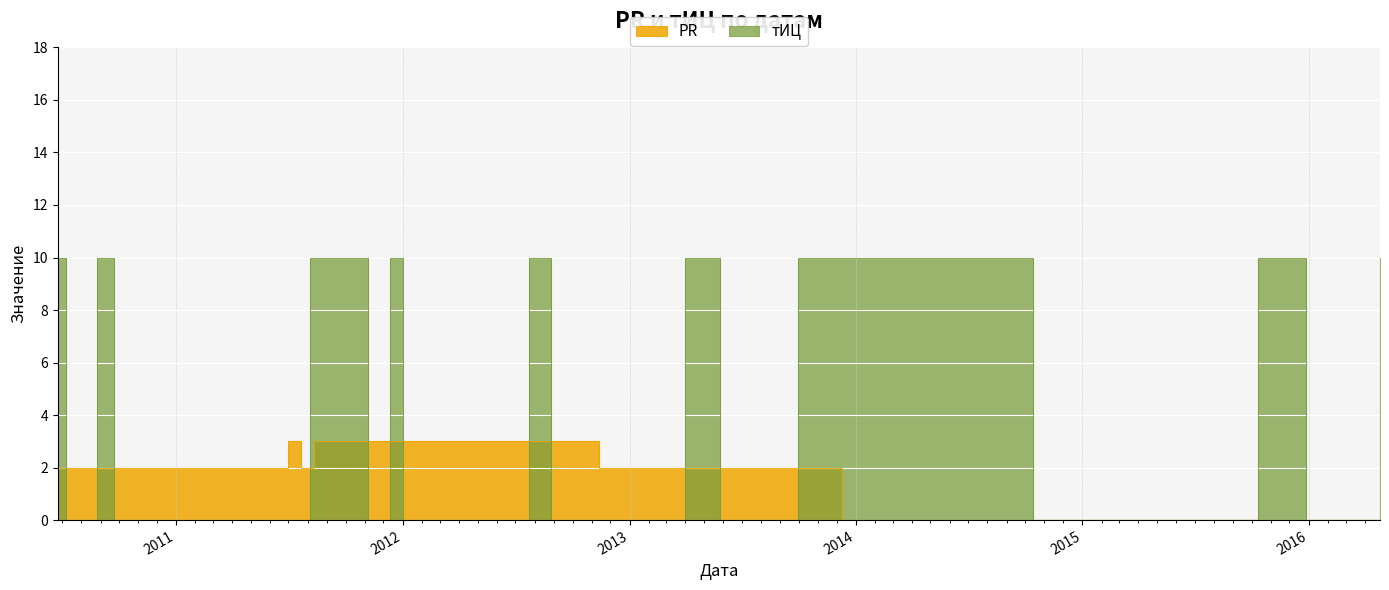

What is the greatest value displayed?

10